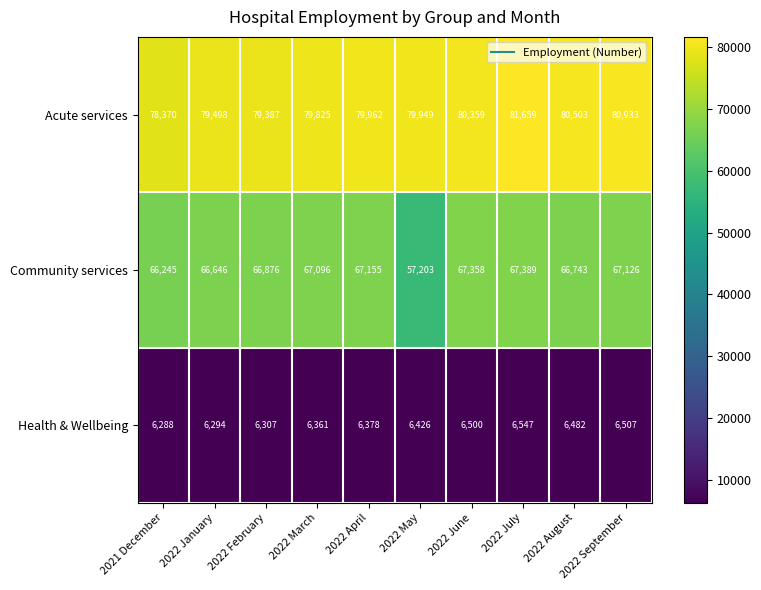

The Acute services series shows 79962 at 2022 April. True or false?

True